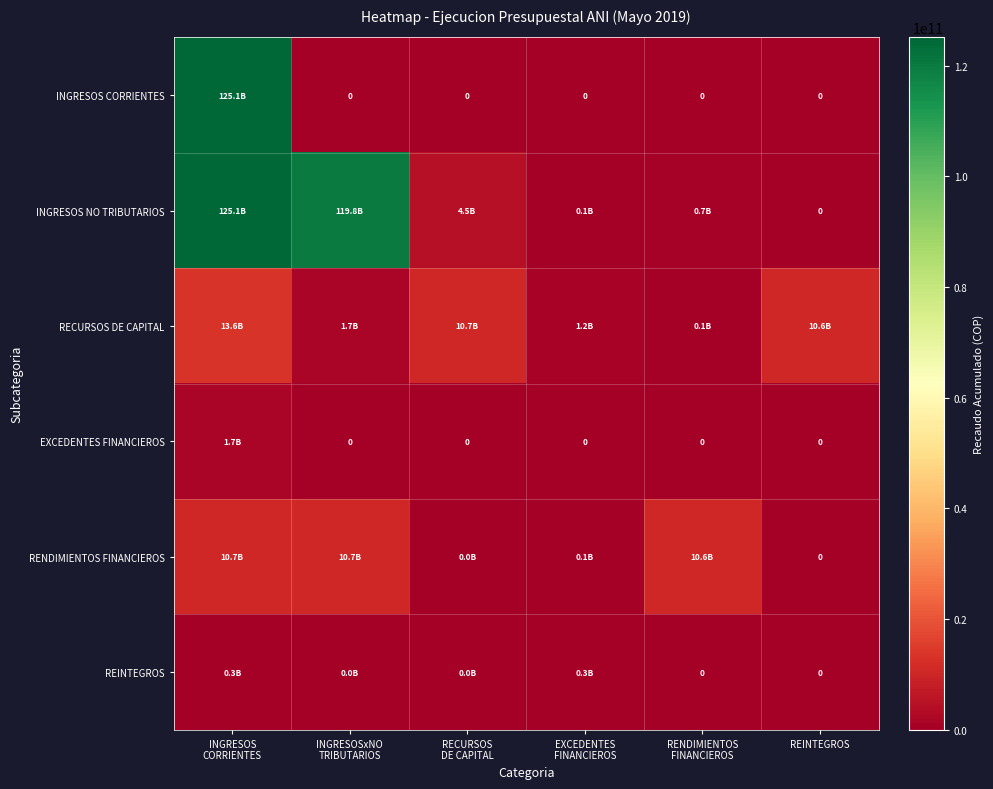

How many values in RENDIMIENTOS FINANCIEROS are above zero?

5